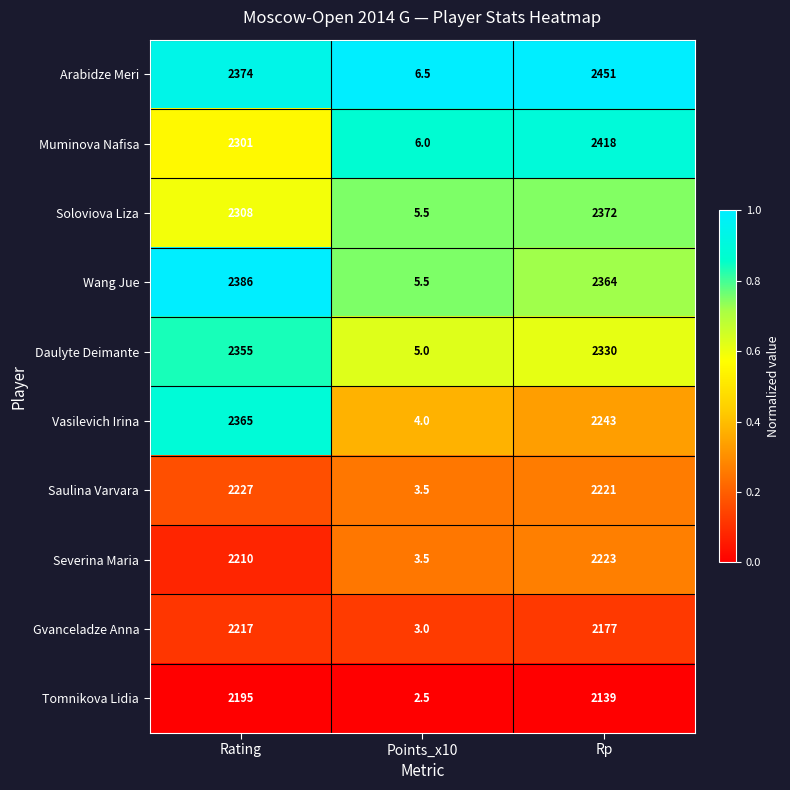

What is the total value across all series at Rp?

22938.0